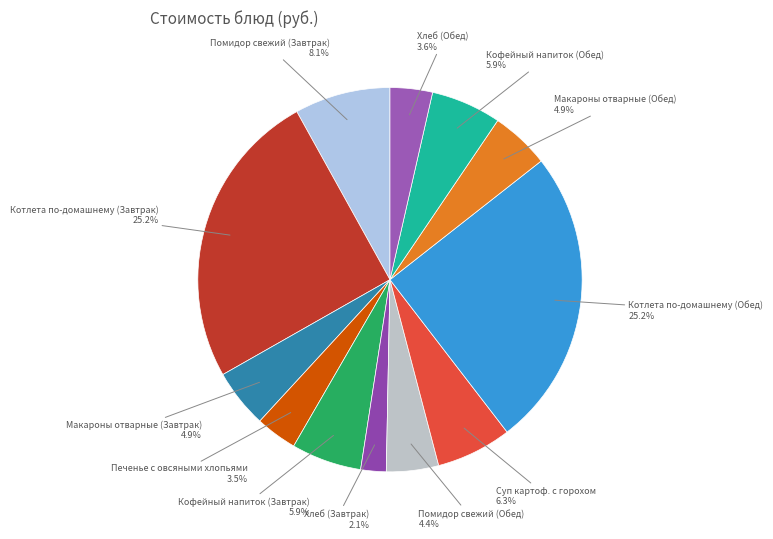

To the nearest percent, what is the combined percentage of Хлеб (Завтрак) and Макароны отварные (Обед)?

7%